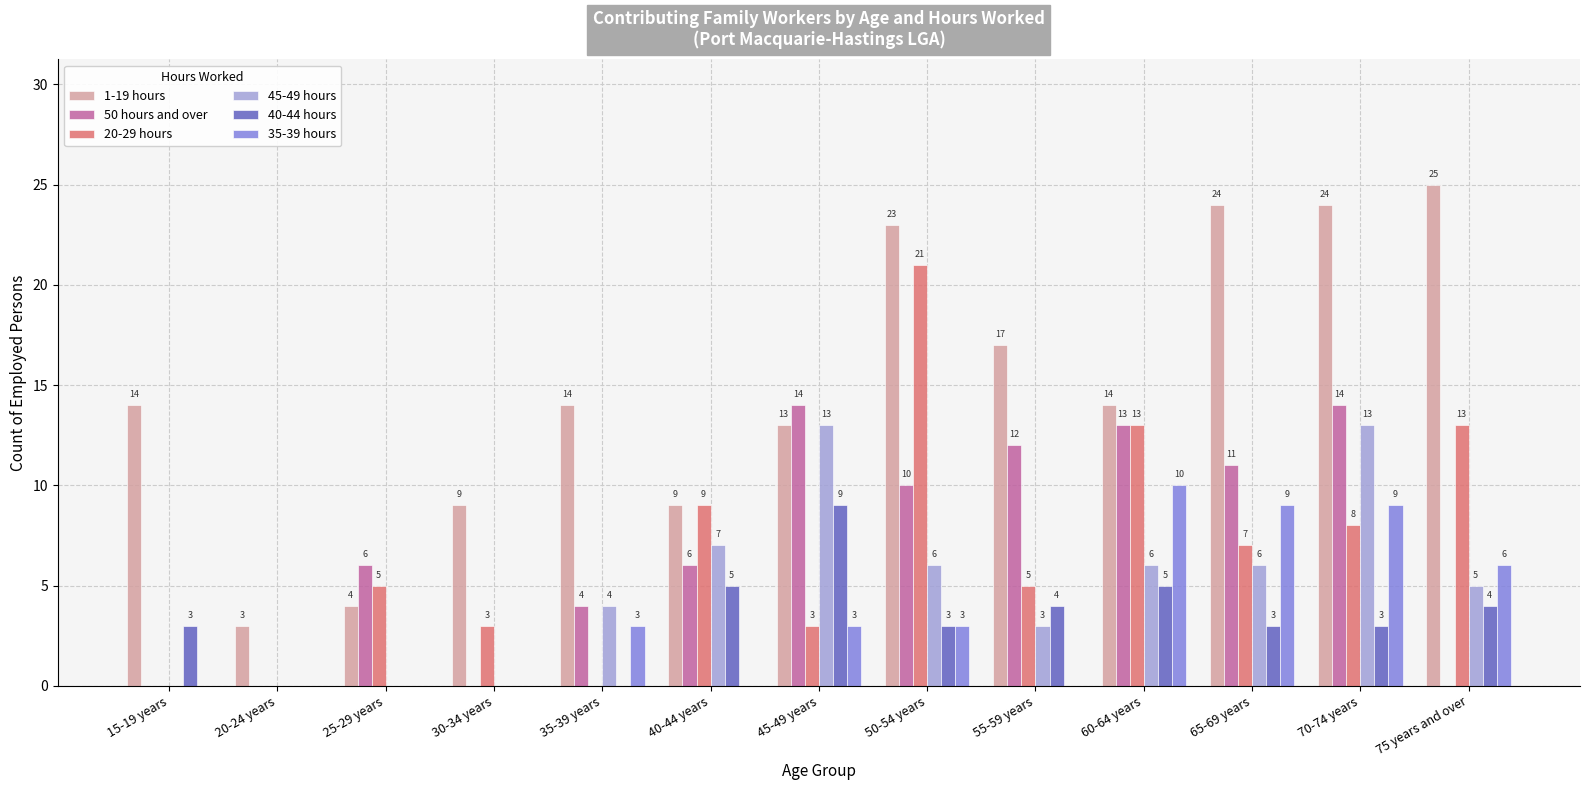

What is the total value across all series at 20-24 years?

3